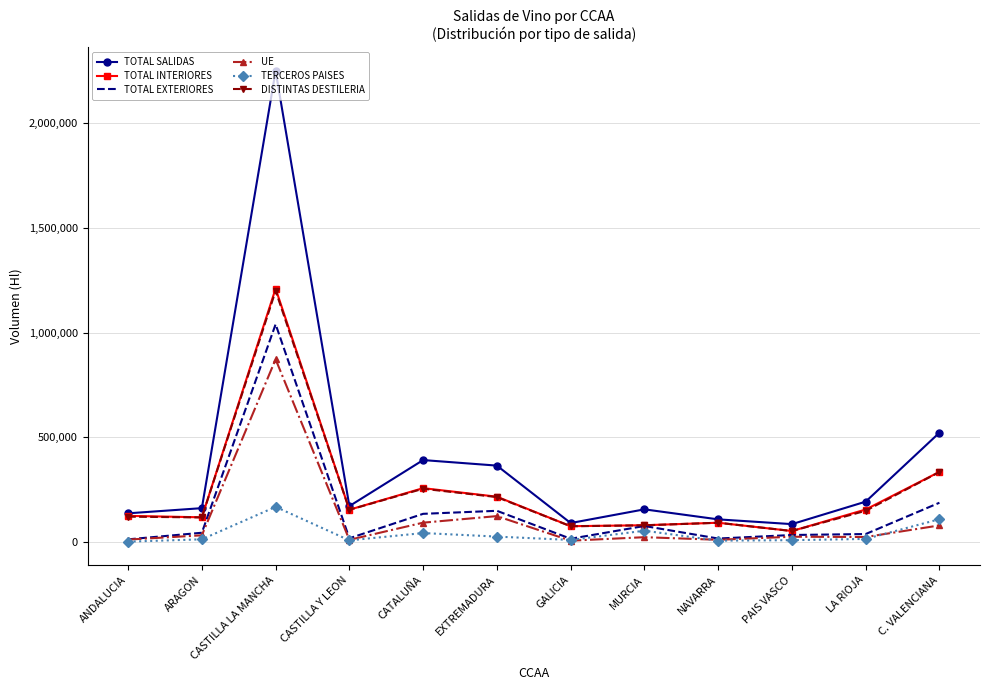

At which category does TOTAL INTERIORES reach its first local peak?

CASTILLA LA MANCHA